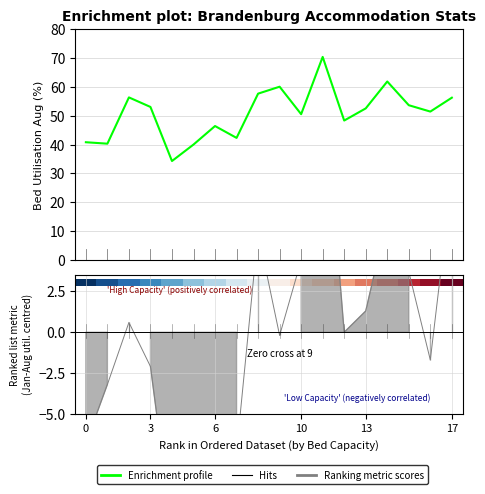

Which series changed the most between 6 and 11?

Enrichment profile